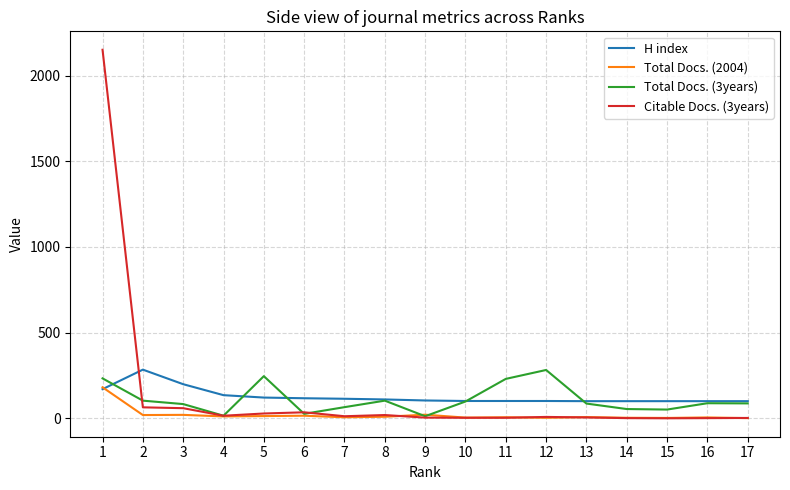

Is it true that Citable Docs. (3years) equals 5 at 13?

True